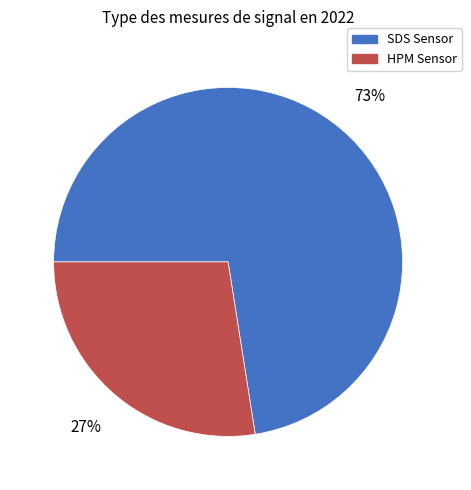

To the nearest percent, what is the average slice percentage?

50%